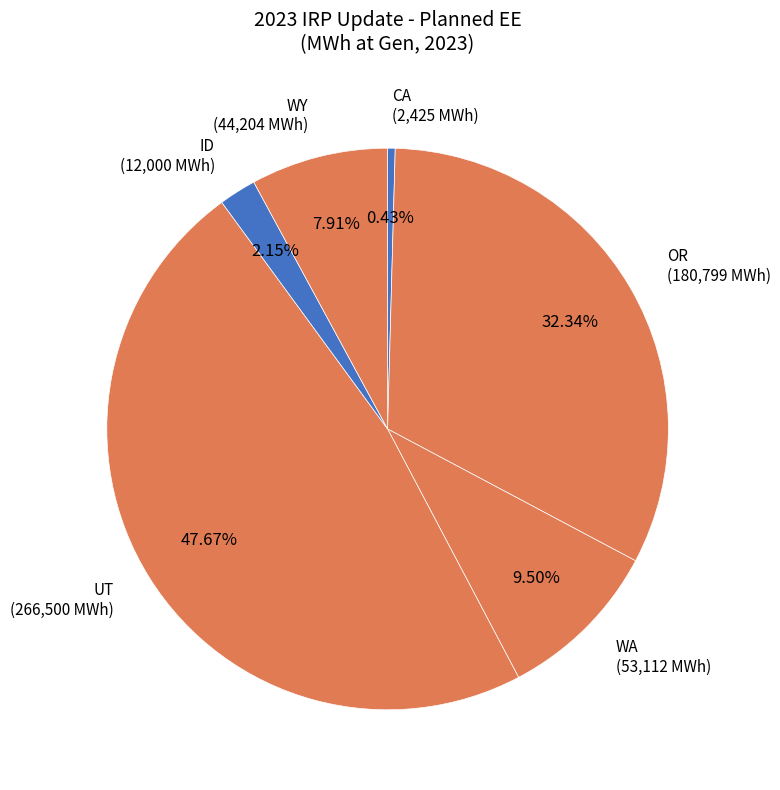

Rank the categories by value from highest to lowest.

UT, OR, WA, WY, ID, CA